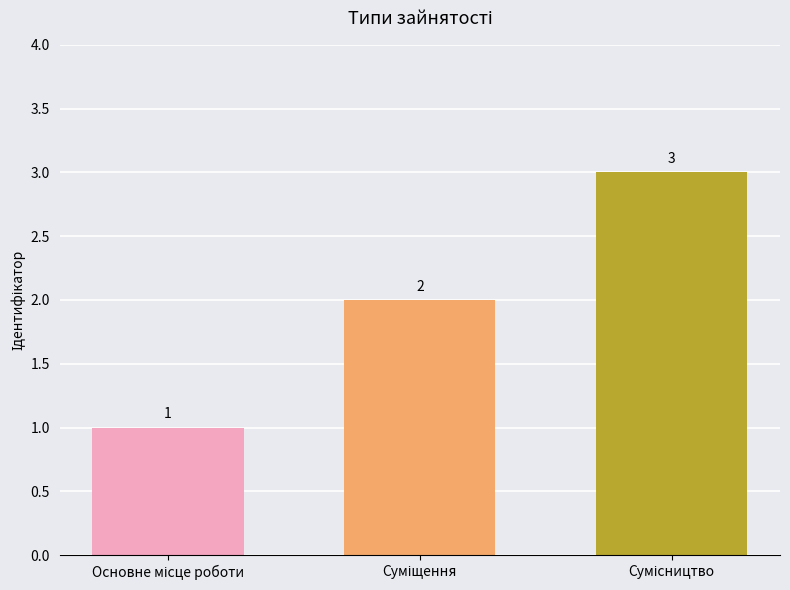

Reading left to right, list all the values displayed in this chart.

1	2	3